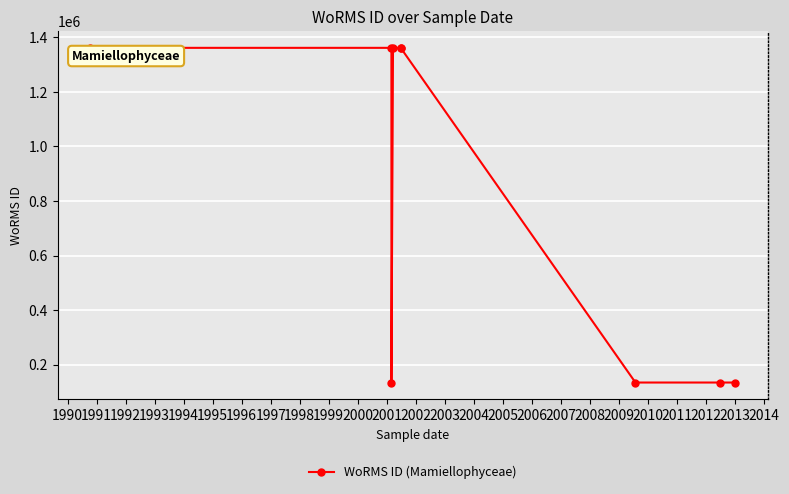

Which has a higher value, 1992 or 1991?

1992